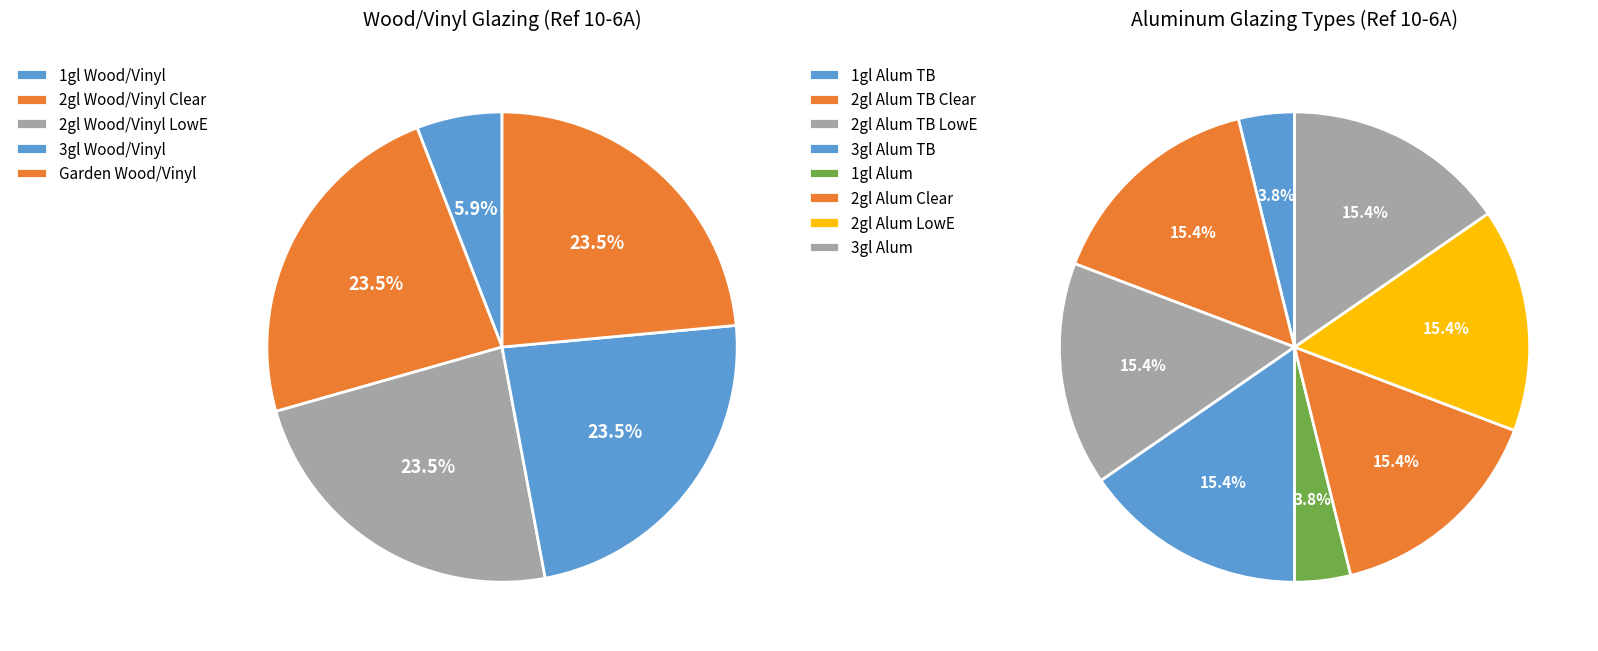

Count the number of slices in the pie.

5